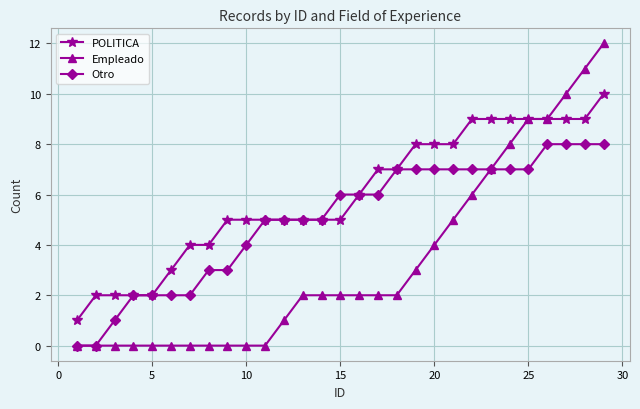

Which series has the largest total across all categories?

POLITICA